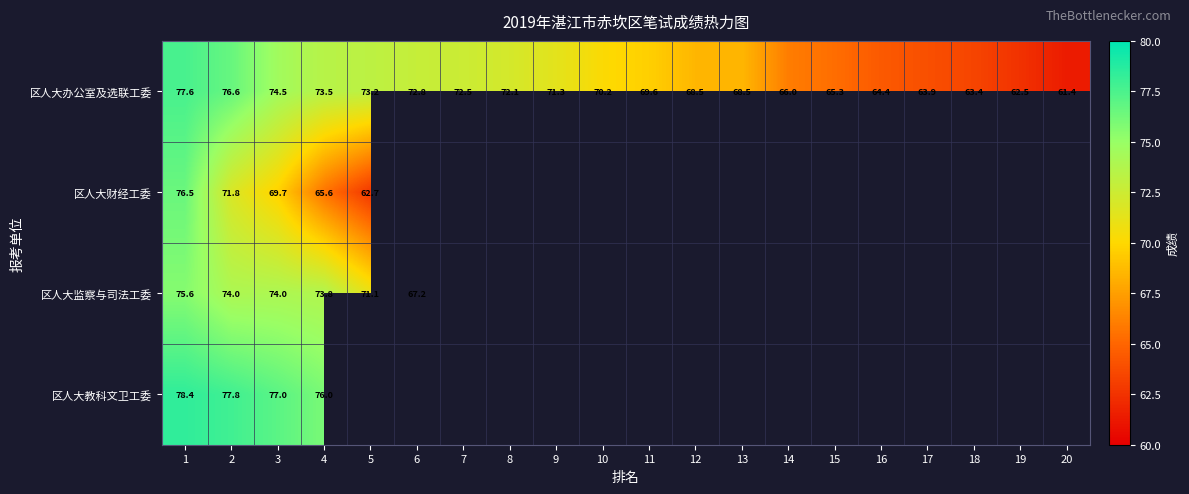

Is it true that 区人大教科文卫工委 equals 77.8 at 2?

True